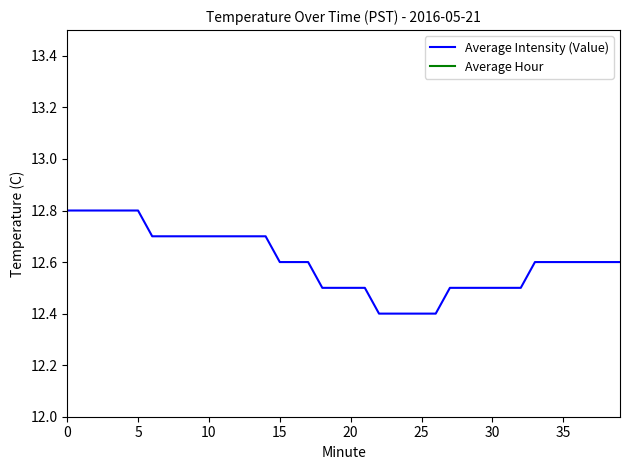

How many categories are shown in the chart?

40